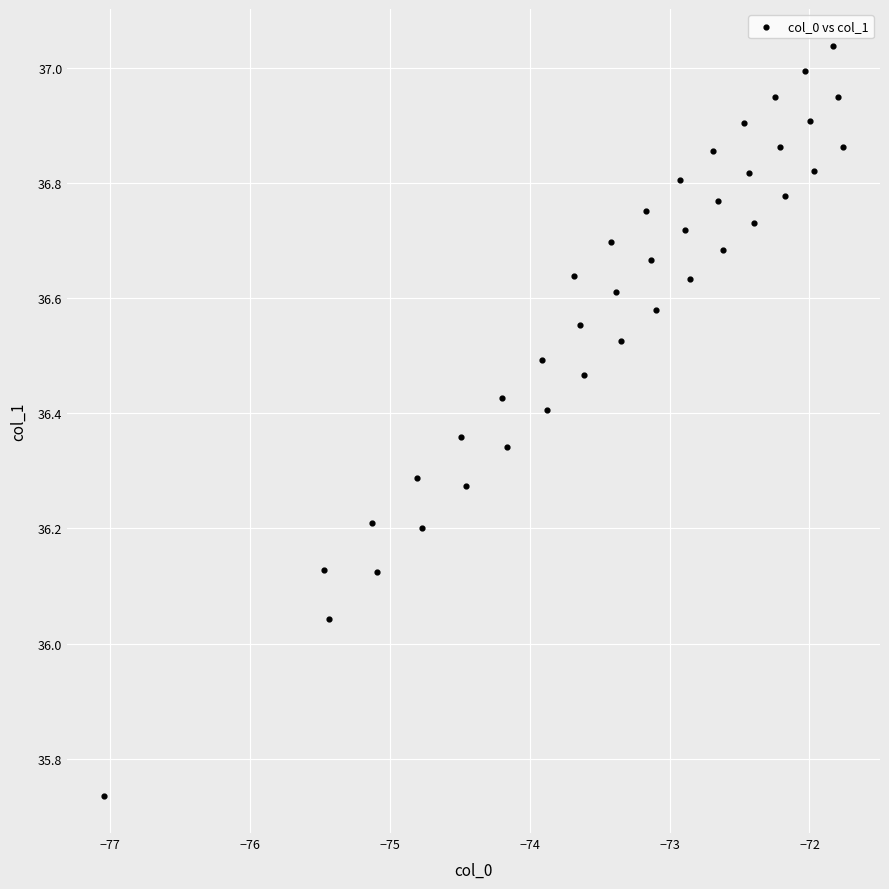

What is the range of X values (max minus min)?

5.3